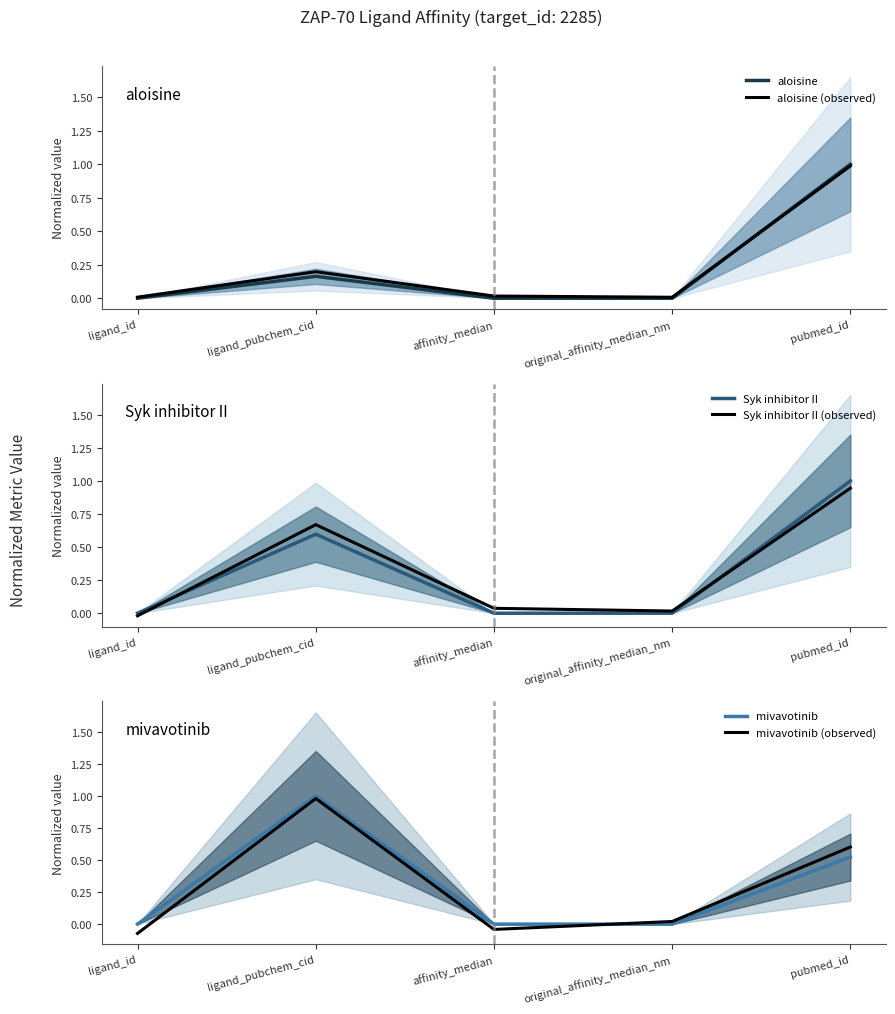

In mivavotinib, how many points are higher than both neighbors (excluding endpoints)?

1